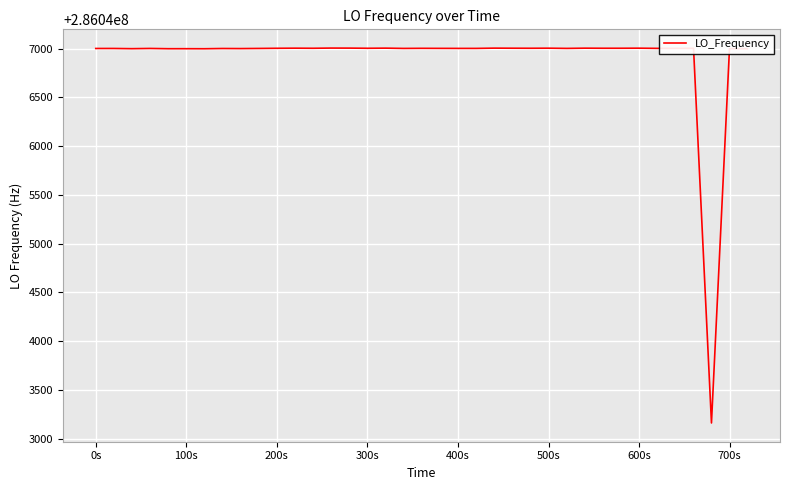

What is the greatest value displayed?

286047005.0